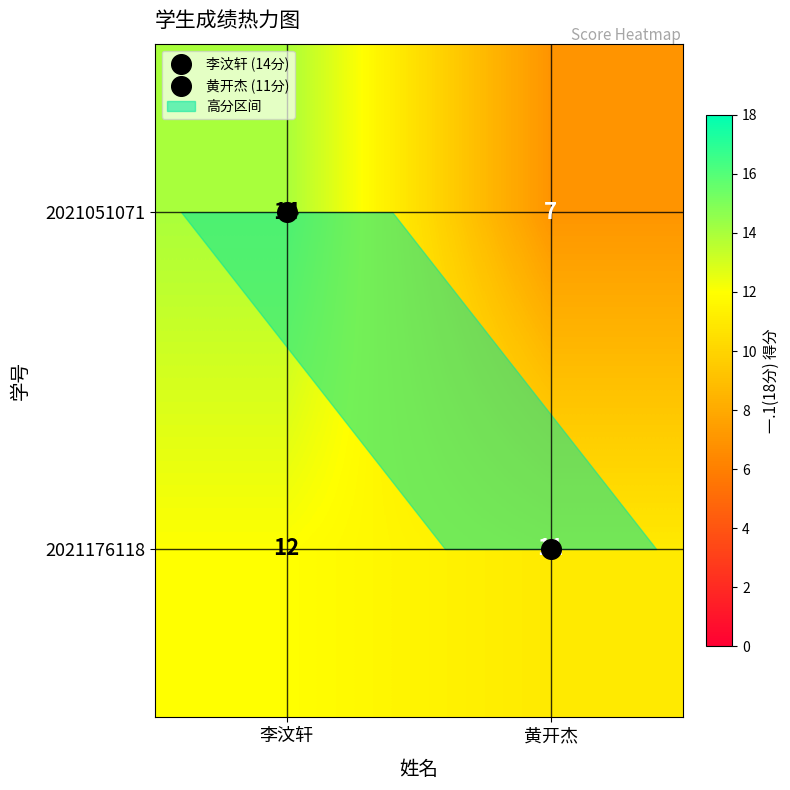

Which series has the widest spread of values?

2021051071